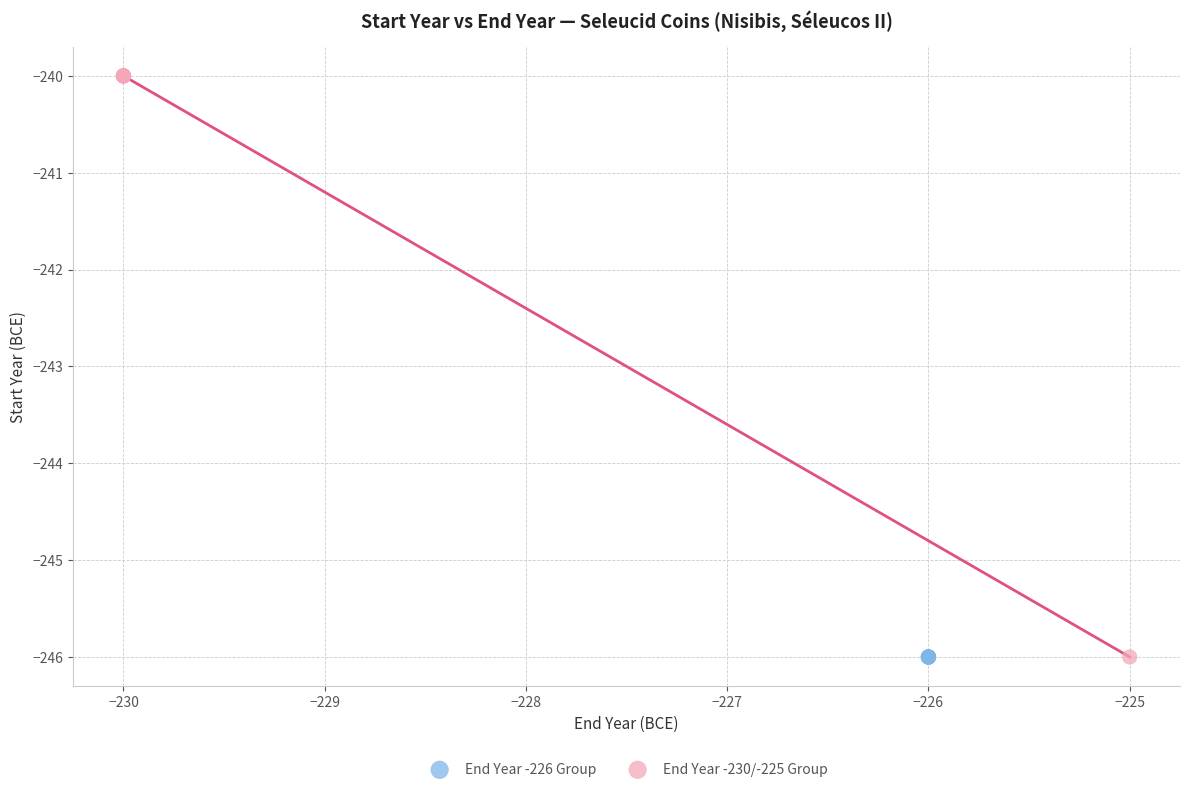

Which series reaches the maximum Y coordinate?

End Year -230/-225 Group